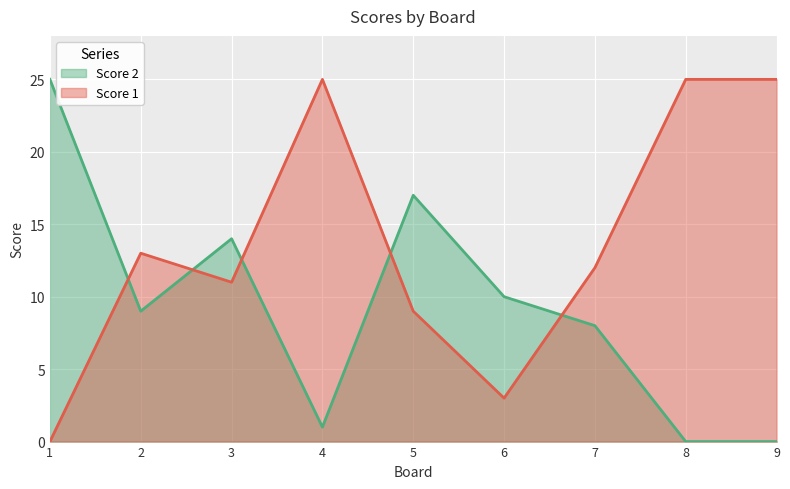

How many series are shown in this chart?

2